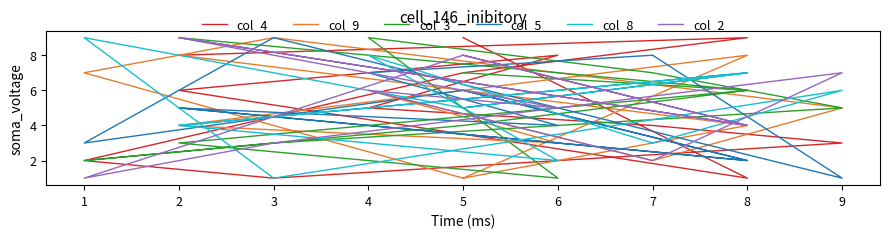

Rank the series by their maximum value, from highest to lowest.

col_4, col_9, col_3, col_5, col_8, col_2